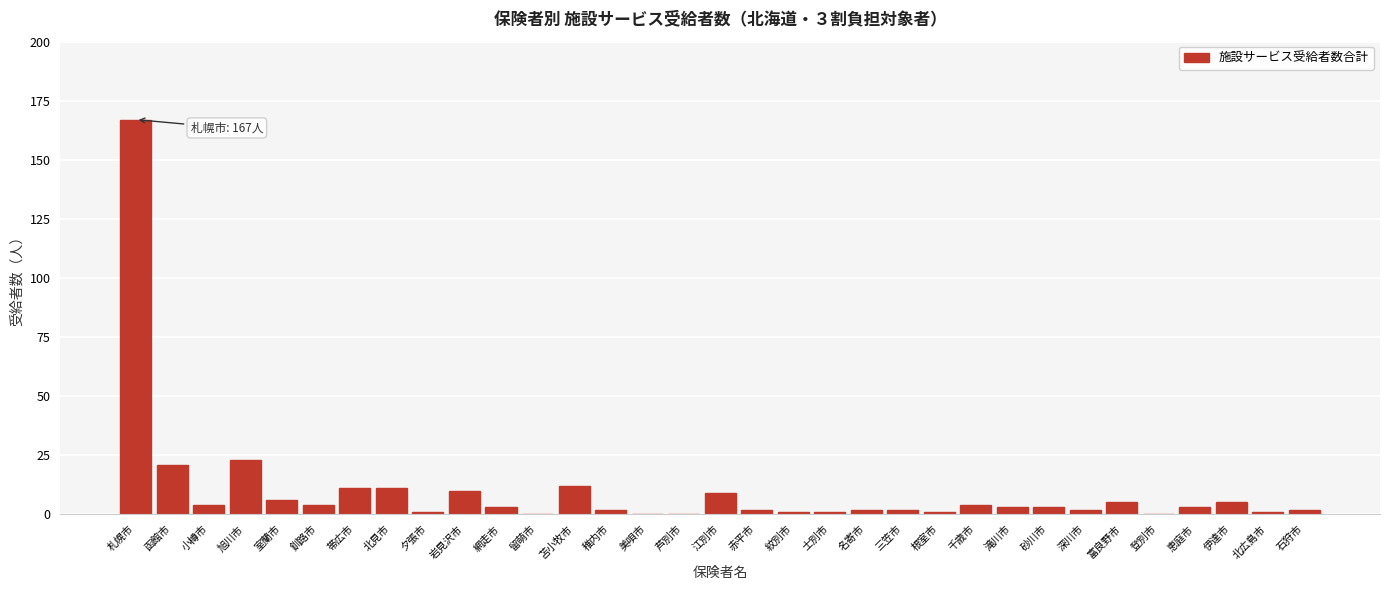

Which category has the highest value across all series?

札幌市